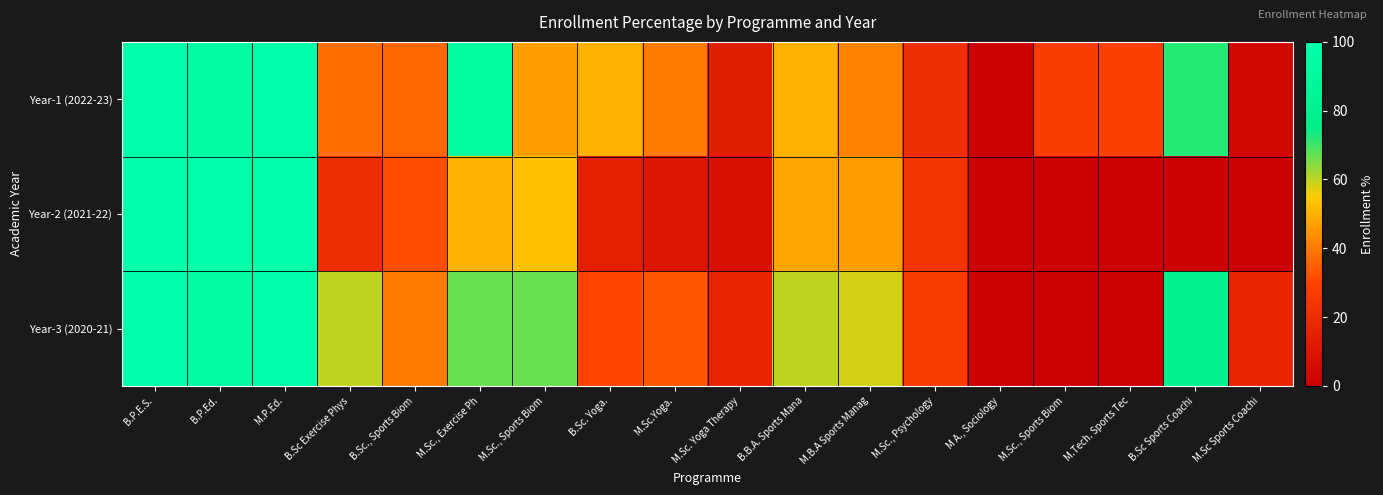

List the series in order of their peak value, lowest first.

Year-1 (2022-23), Year-2 (2021-22), Year-3 (2020-21)